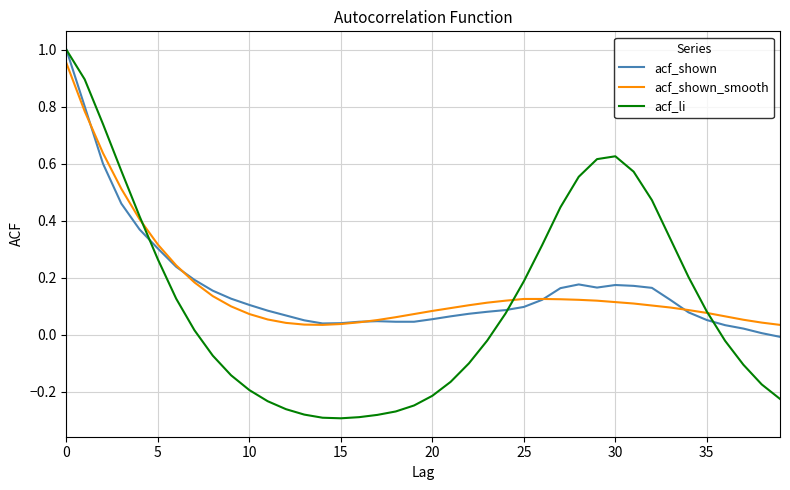

Which series has the widest spread of values?

acf_li